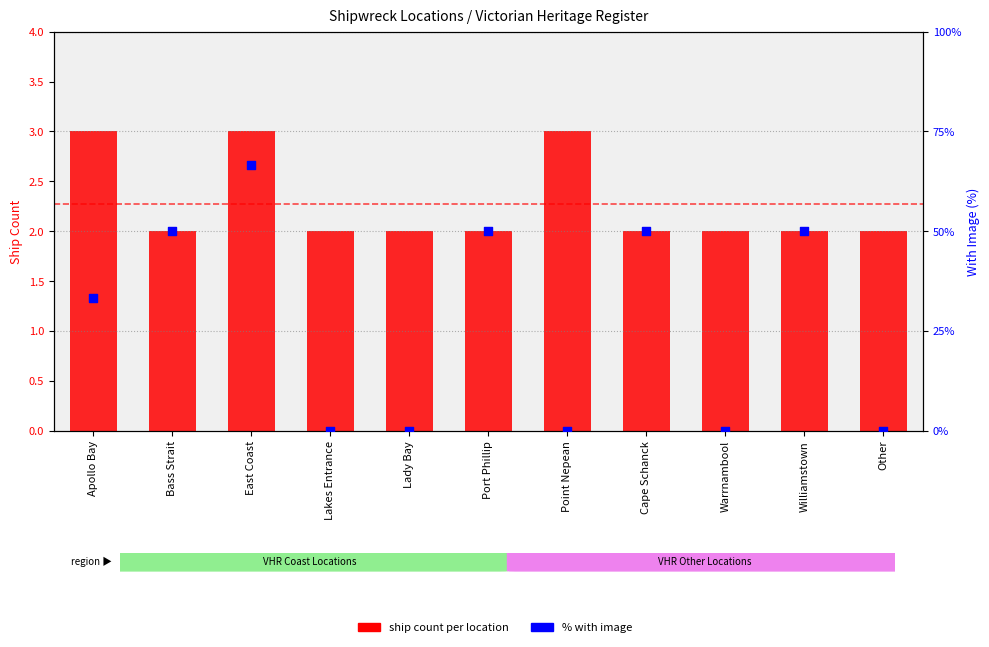

At which category is the sum across all series the highest?

East Coast